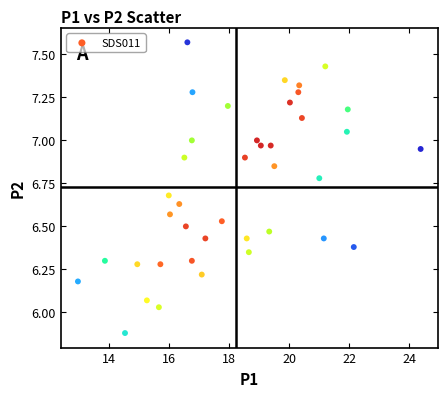

What is the range of Y values (max minus min)?

1.7